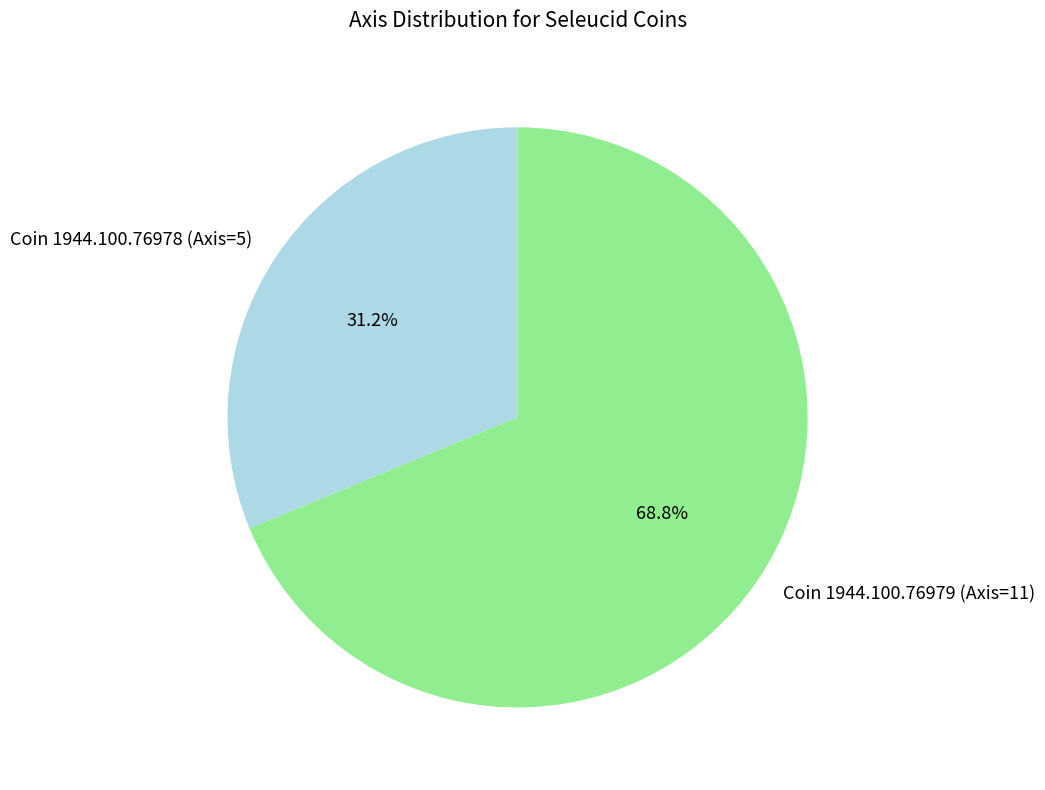

How many segments does this pie chart have?

2